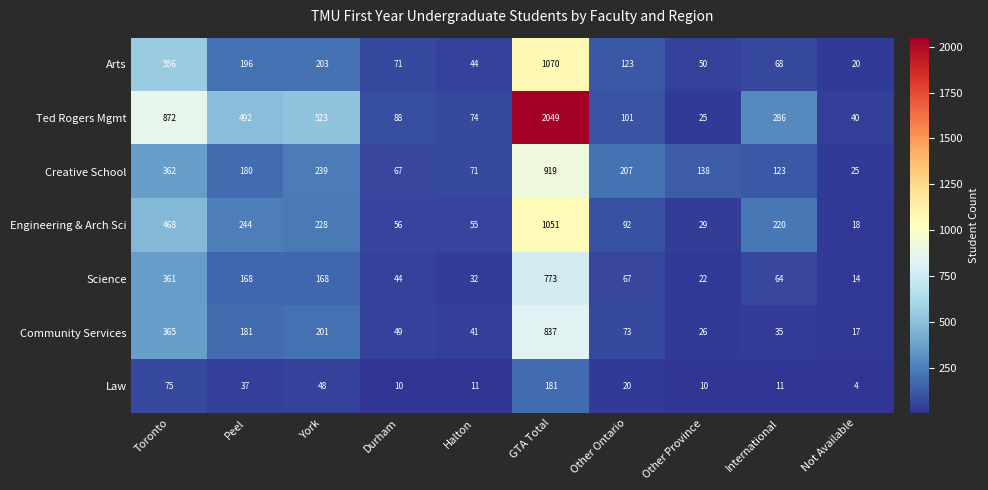

Where does the Ted Rogers Mgmt series first go above 286?

Toronto